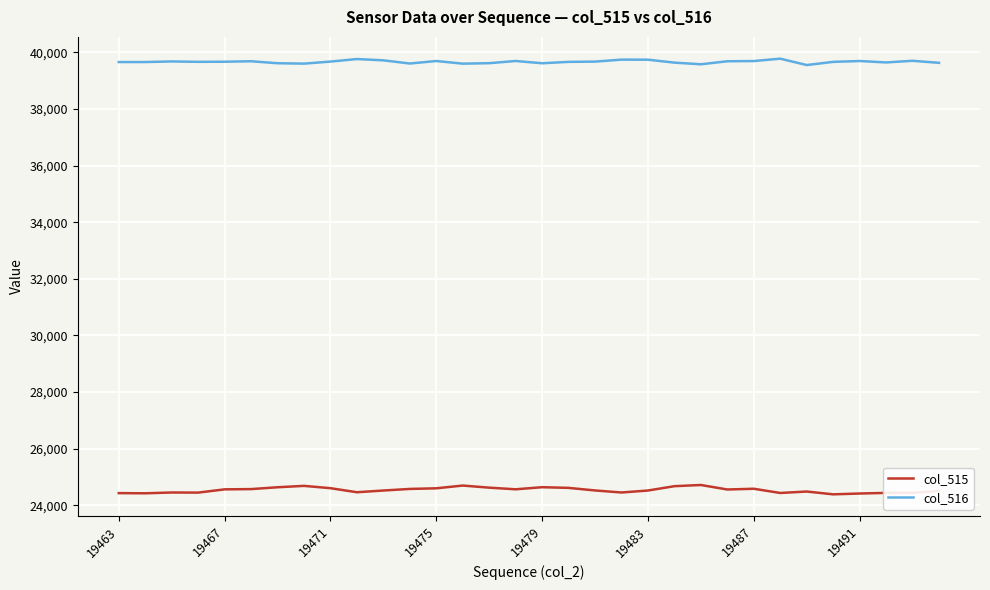

True or false: col_515 and col_516 cross at least once.

False